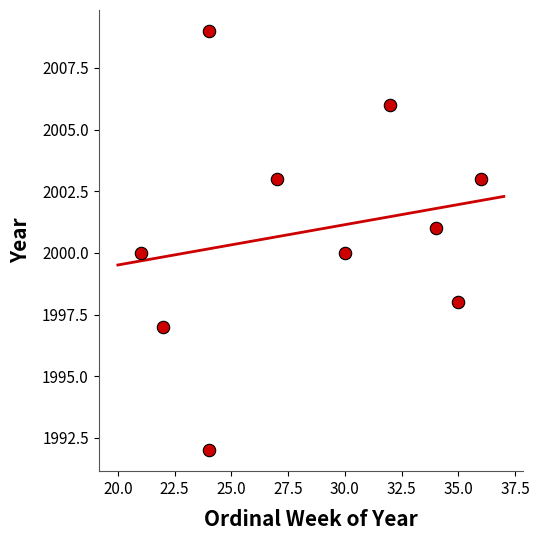

What is the average X value?

28